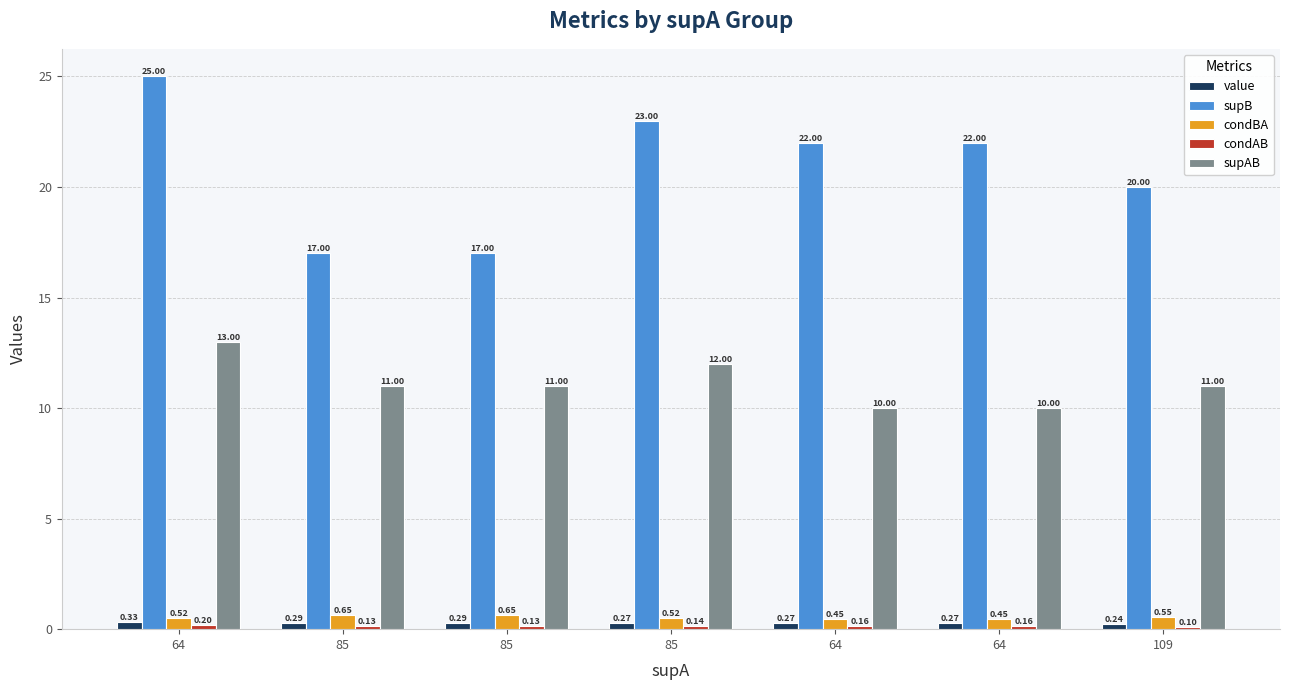

What is the label of the 2nd bar from the right?

64